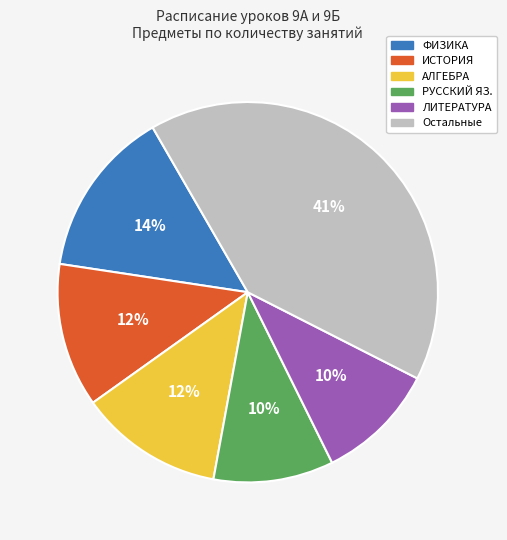

To the nearest percent, what is the average slice percentage?

17%